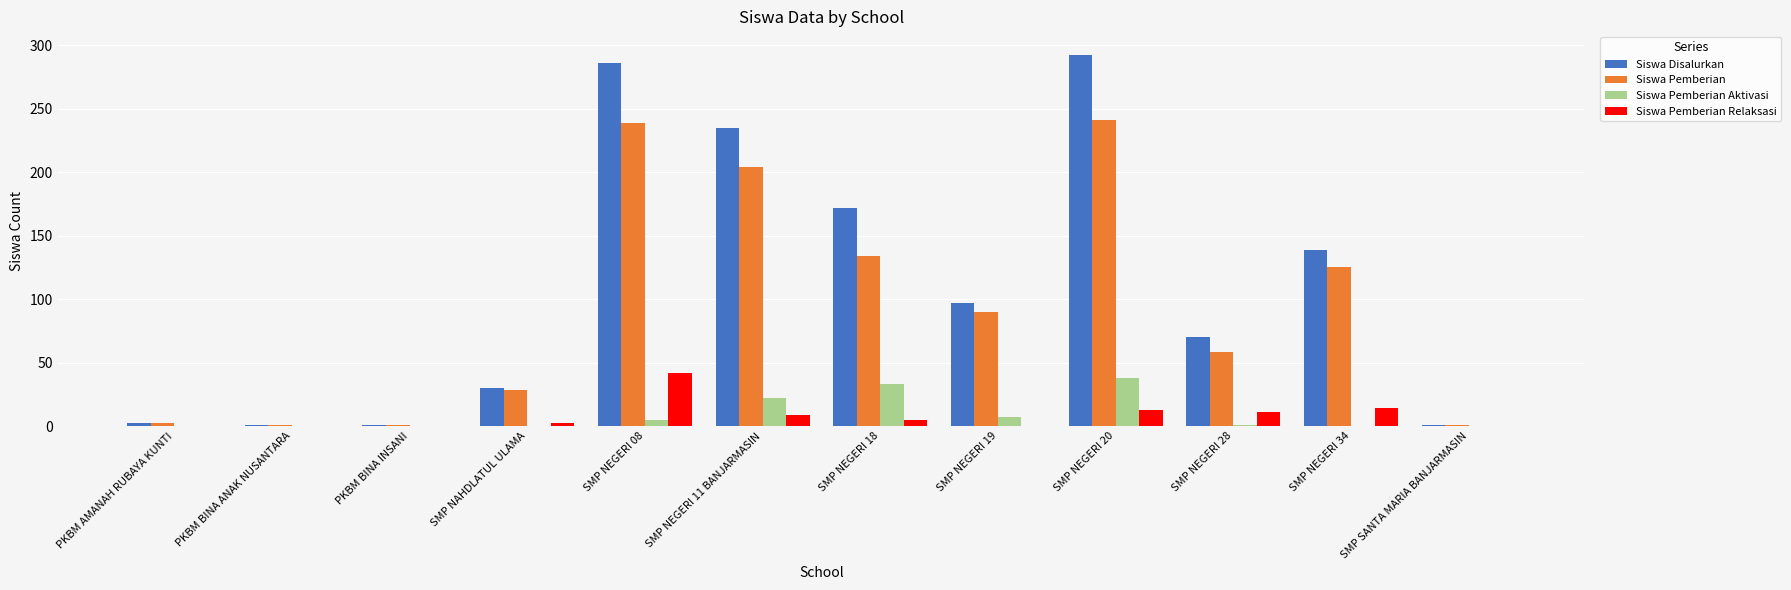

What is the maximum value shown in the chart?

292